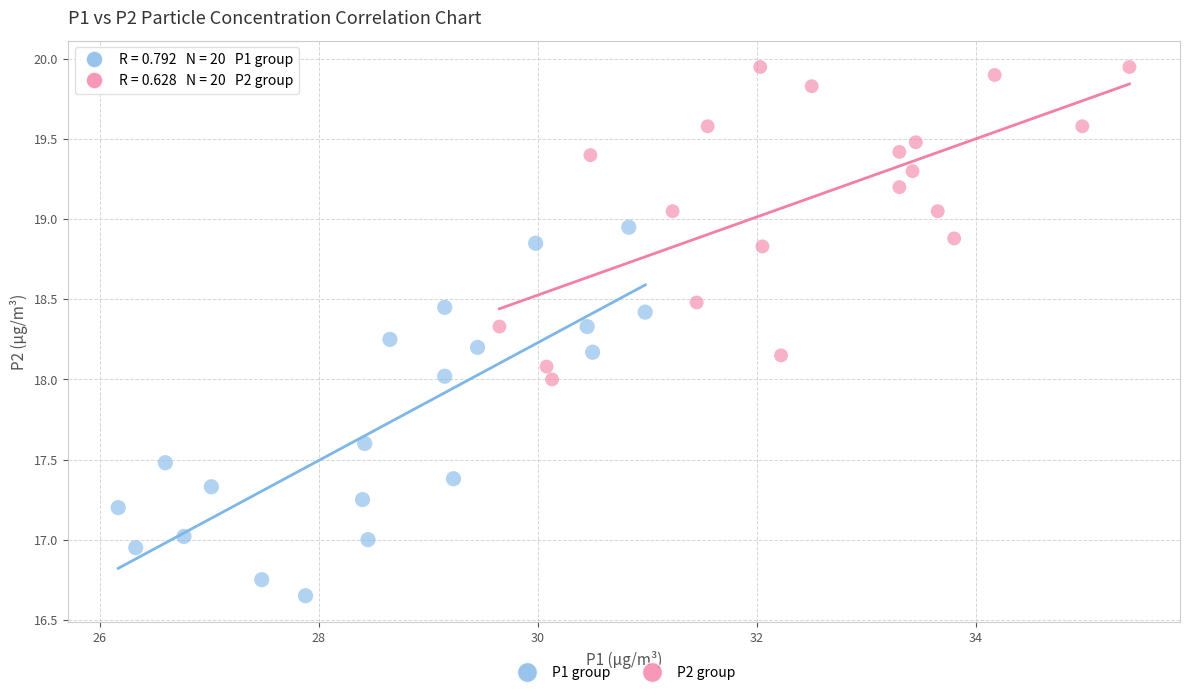

Which series has the widest spread of Y values?

P1 group